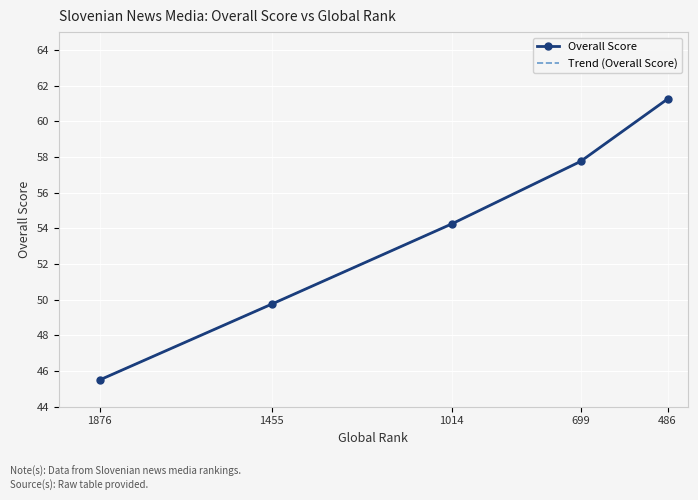

Which has a higher value, 699 or 486?

486